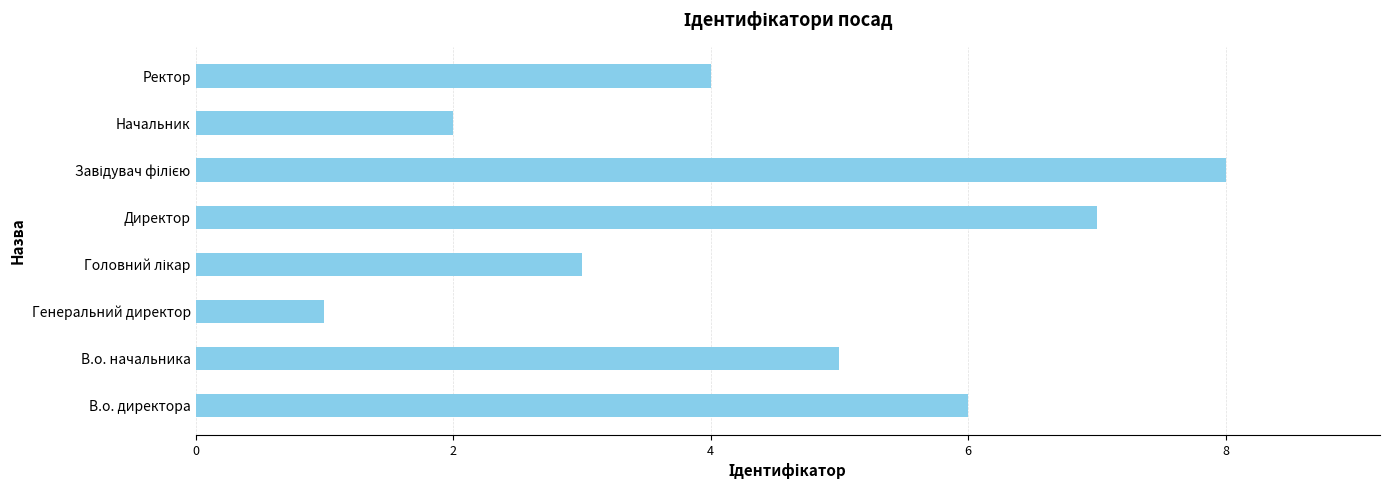

True or false: the data shows 4 at В.о. директора.

False